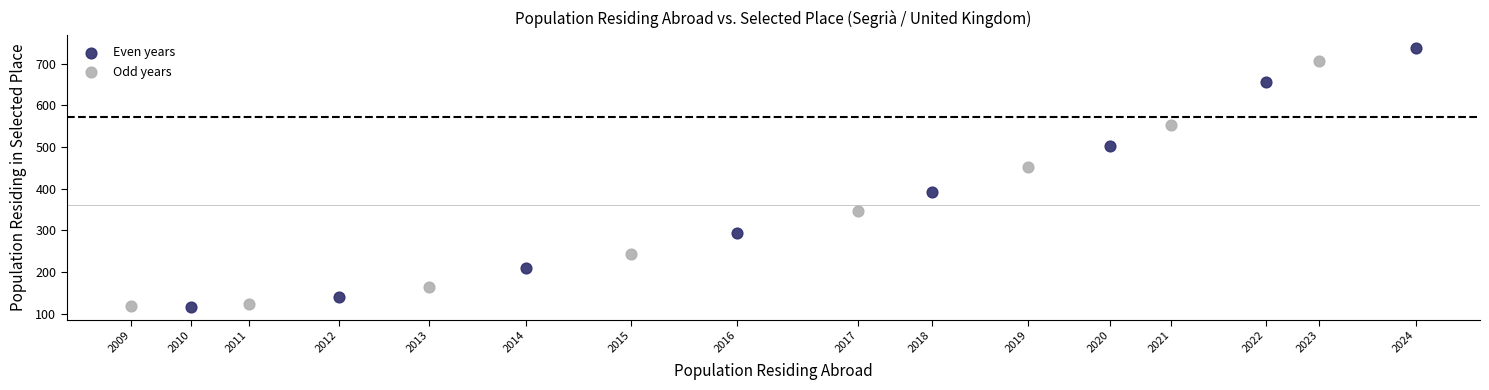

Which series has the largest Y range (max minus min)?

Even years